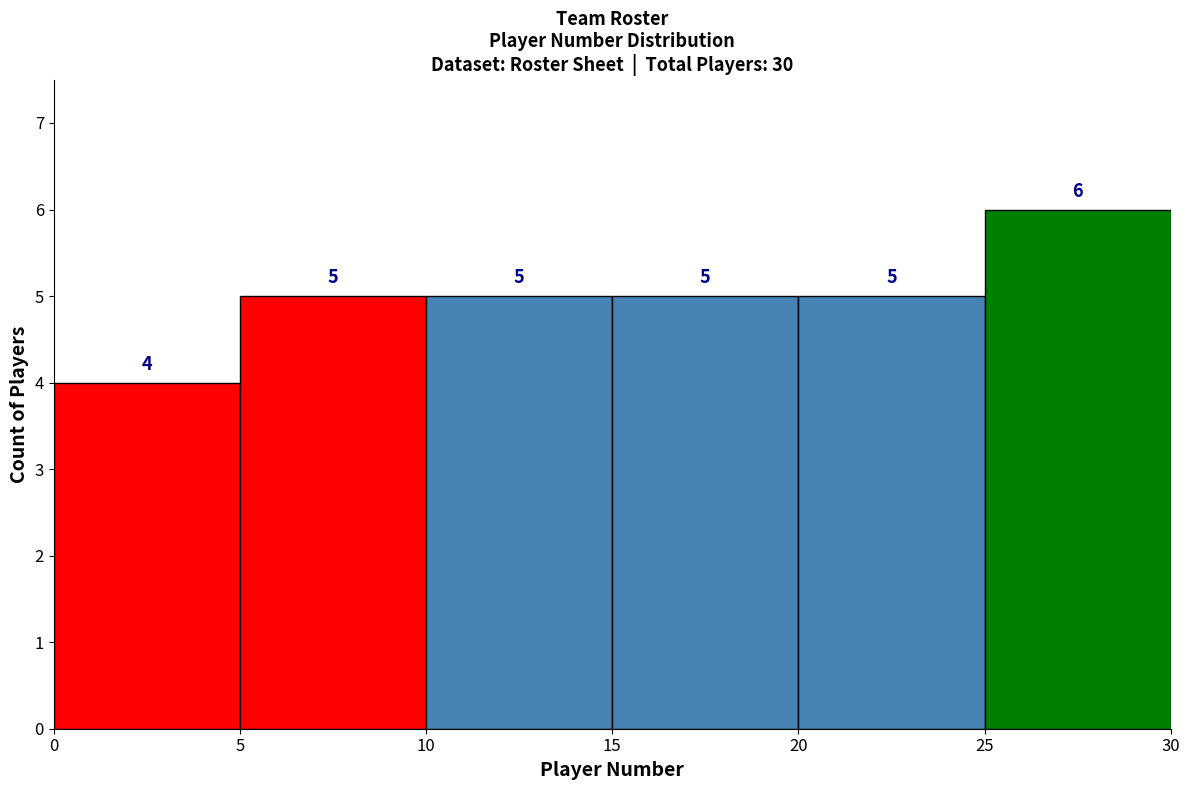

How tall is the bar that spans 15 to 20 on the x-axis?

5